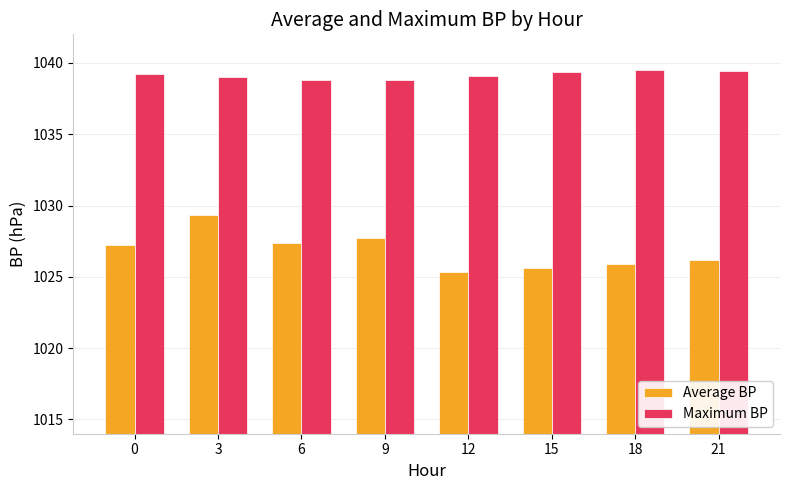

Rank the series at 3 from highest to lowest value.

Maximum BP, Average BP